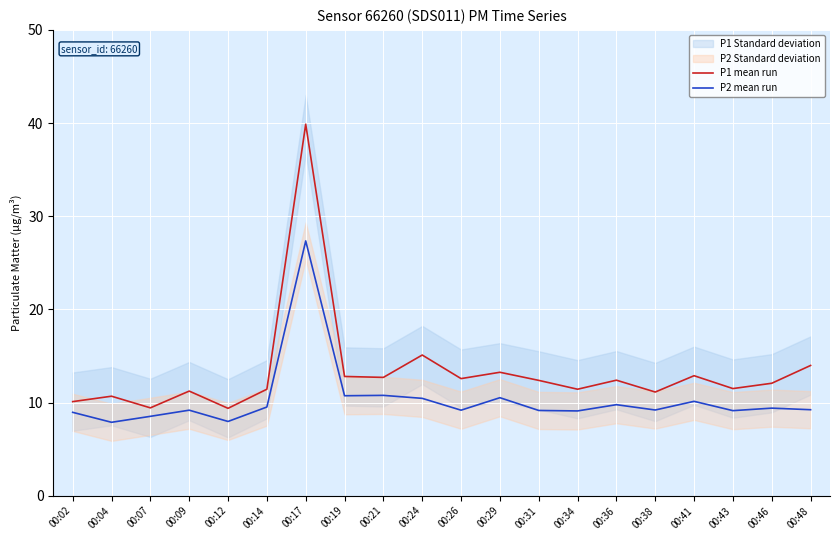

True or false: P2 mean run and P1 mean run cross at least once.

False